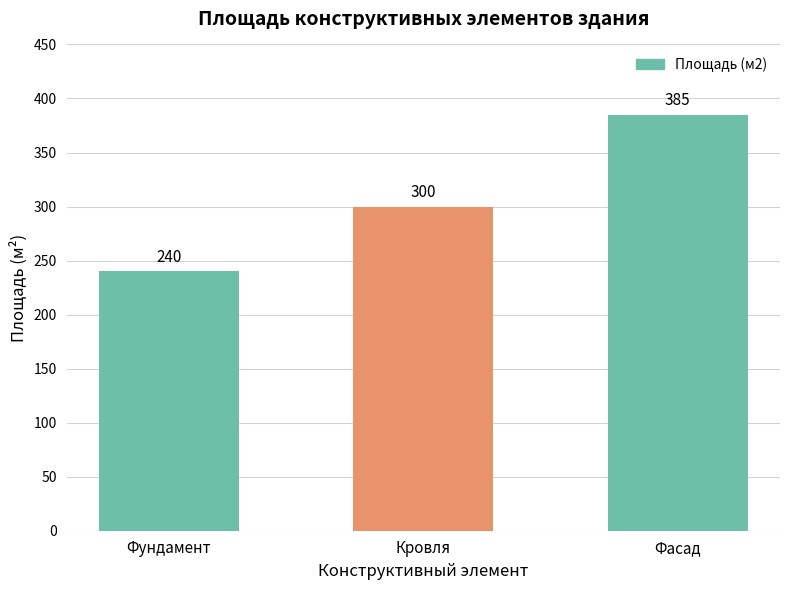

True or false: the data shows 49 at Фундамент.

False